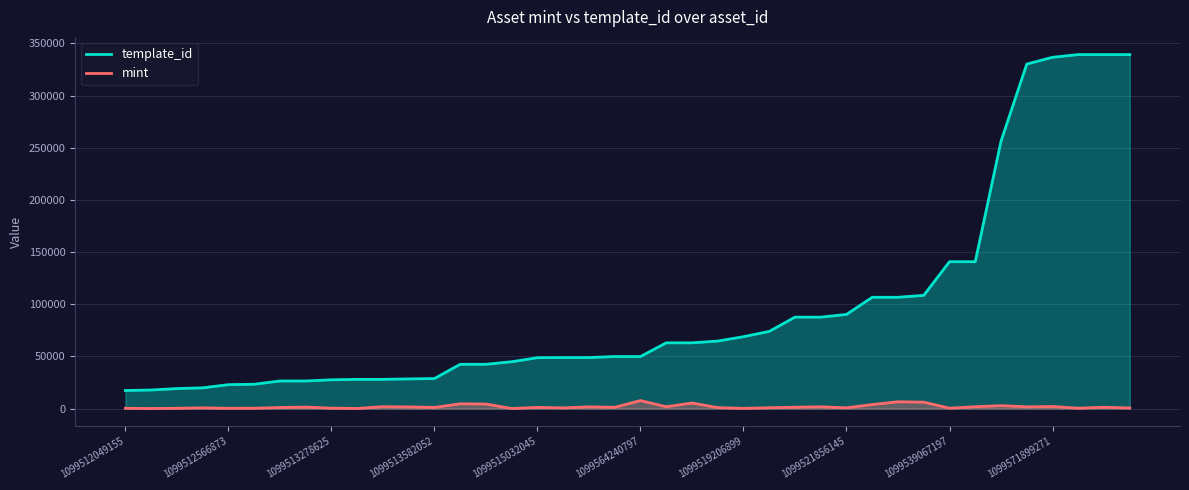

Rank the series by their average value, from lowest to highest.

mint, template_id